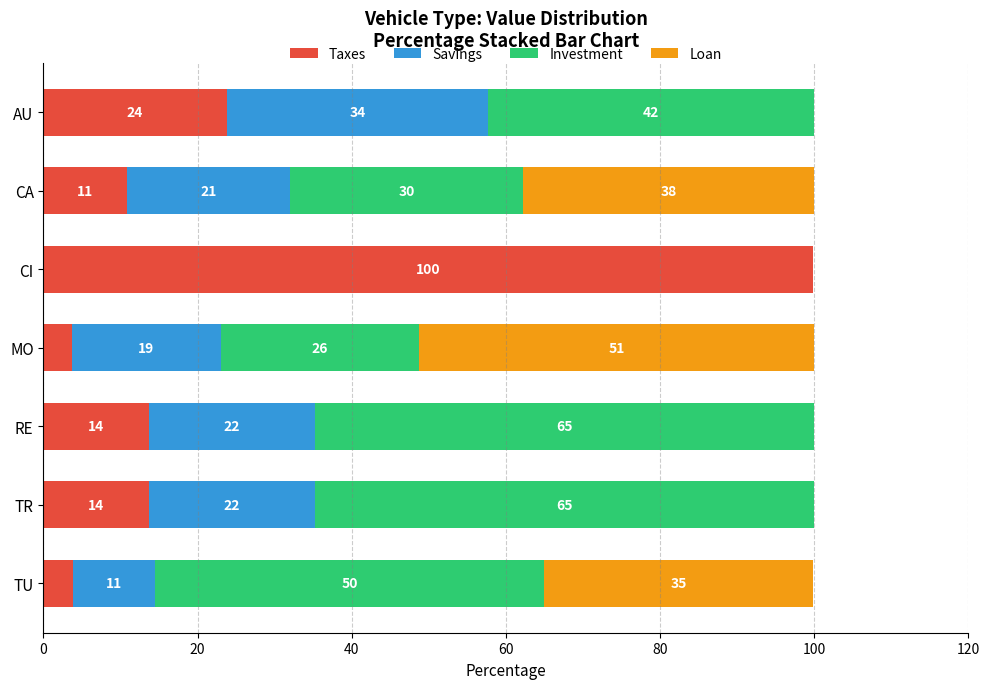

What are all the series names shown in the legend?

Taxes, Savings, Investment, Loan